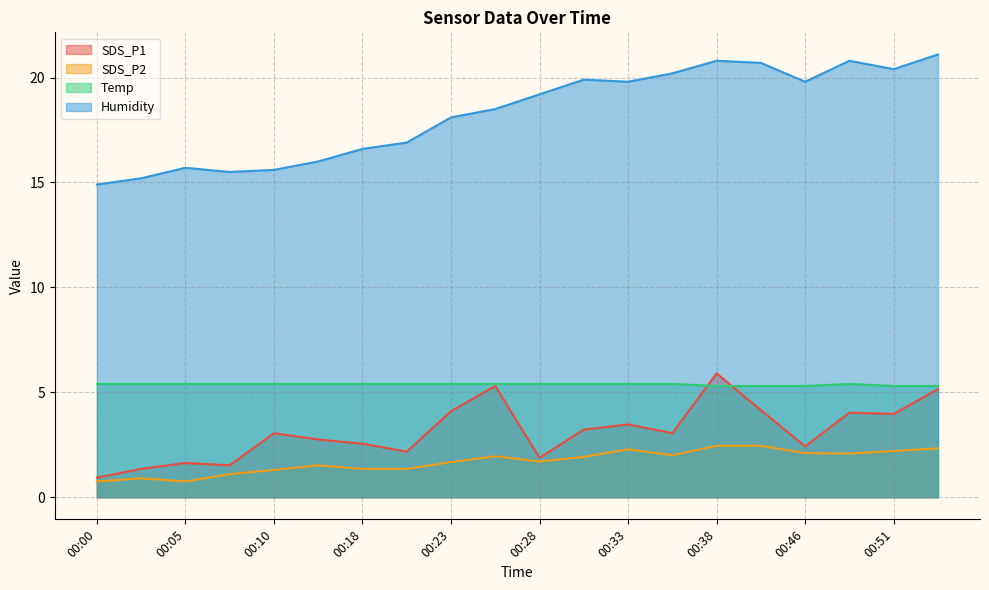

At which label does Temp reach its peak?

00:00